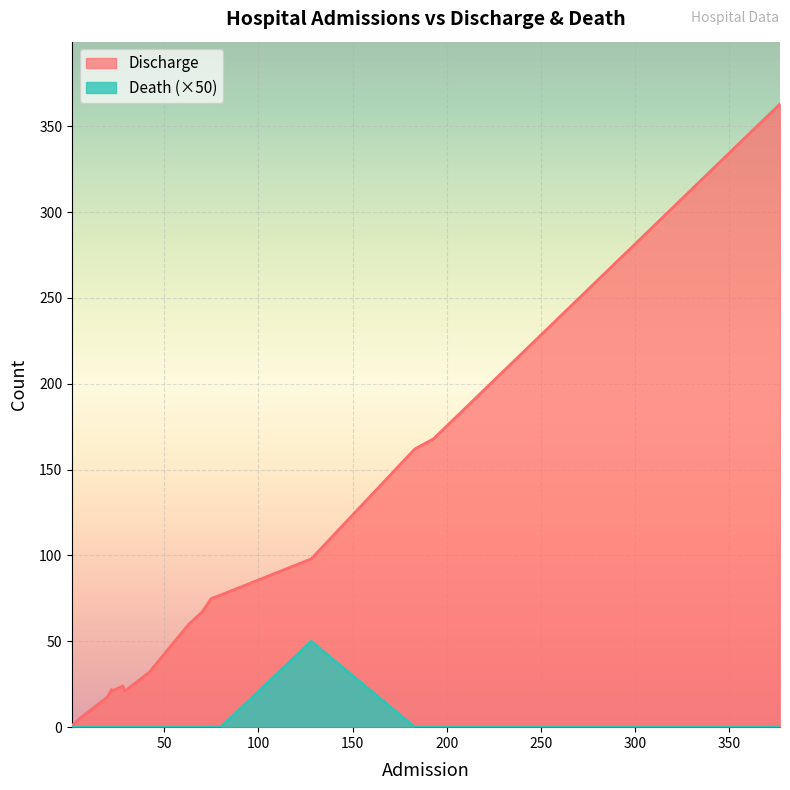

What is the difference between the maximum and minimum values in the Death series?

1